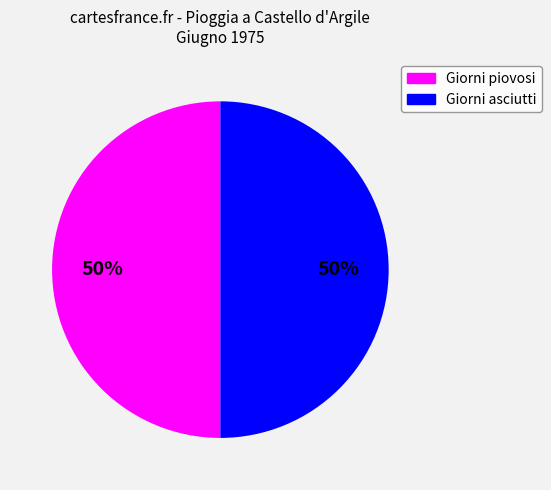

Count the number of slices in the pie.

2